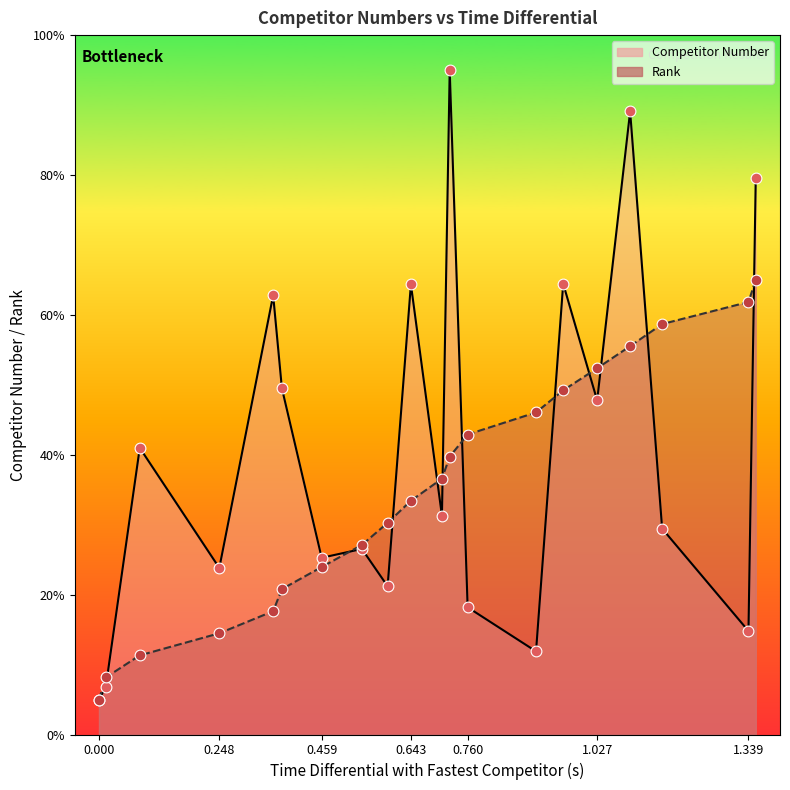

Is the value of Competitor Number at 1.339 greater than the value of Rank at 1.027?

No